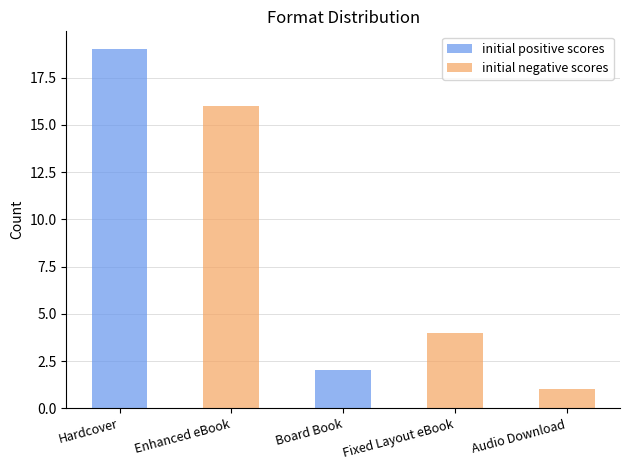

At which category does the chart reach its peak across all series?

Hardcover